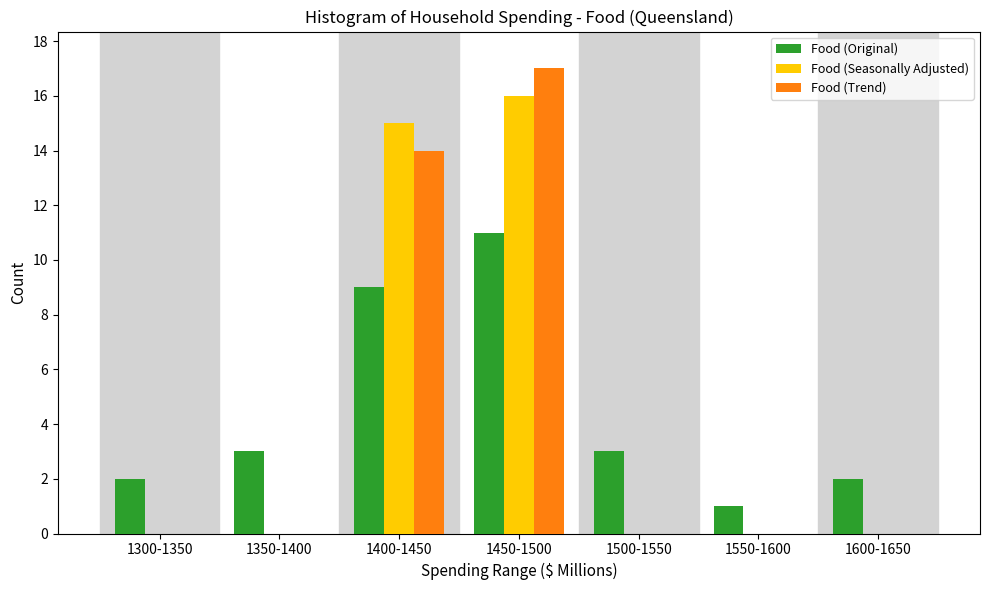

Reading left to right, extract all data points from this chart.

Food (Original): 1300-1350=2	1350-1400=3	1400-1450=9	1450-1500=11	1500-1550=3	1550-1600=1	1600-1650=2
Food (Seasonally Adjusted): 1300-1350=0	1350-1400=0	1400-1450=15	1450-1500=16	1500-1550=0	1550-1600=0	1600-1650=0
Food (Trend): 1300-1350=0	1350-1400=0	1400-1450=14	1450-1500=17	1500-1550=0	1550-1600=0	1600-1650=0